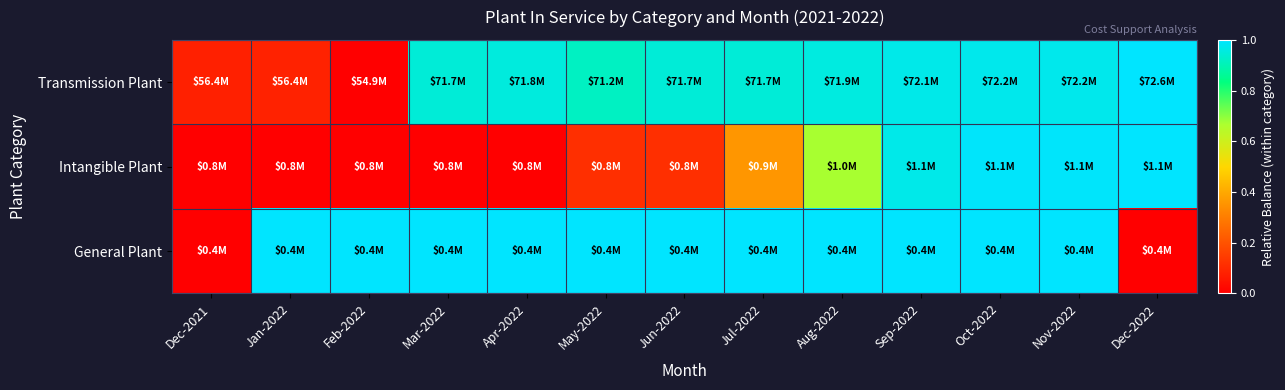

How many series are shown in this chart?

3